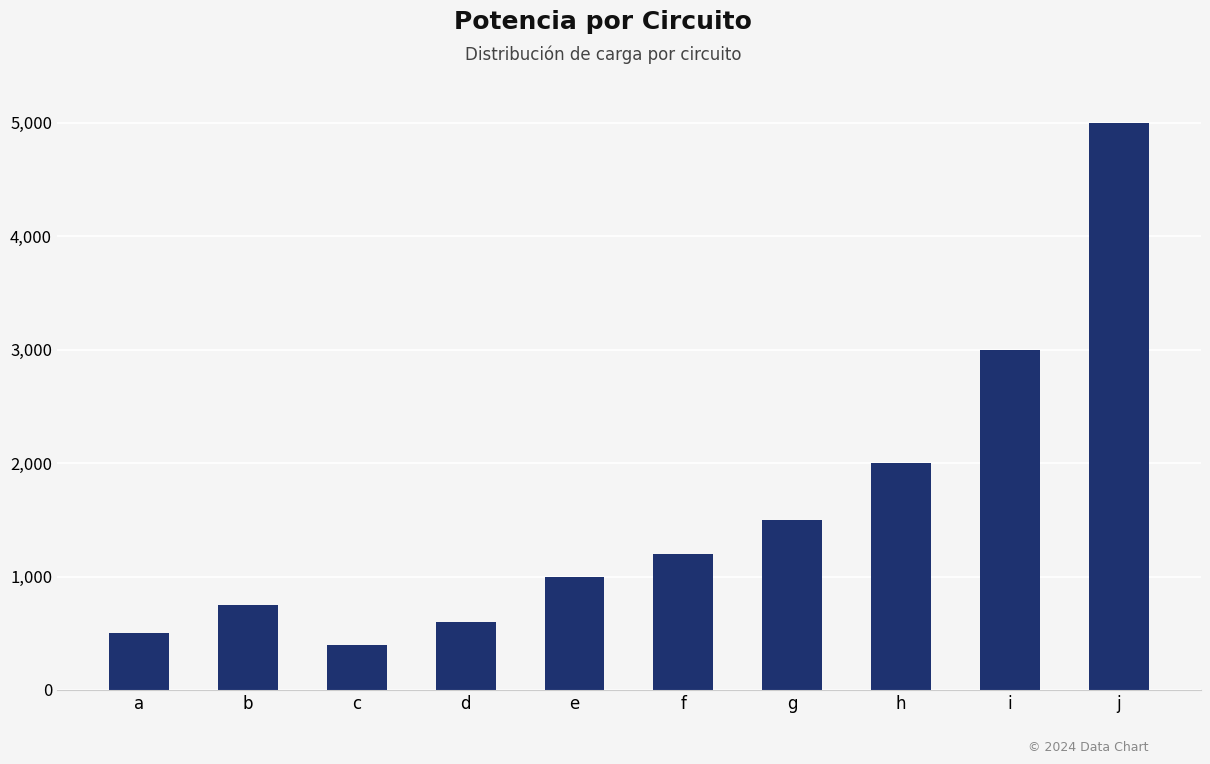

How many data points are less than 1200?

5